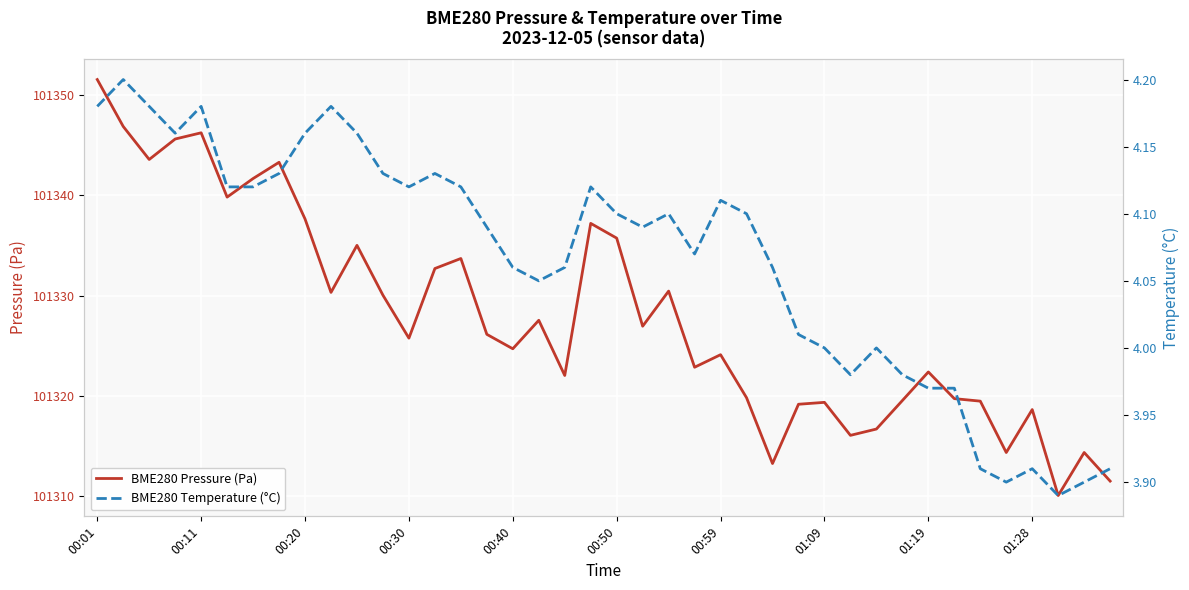

What is the sum of all BME280 Temperature (°C) values?

162.6